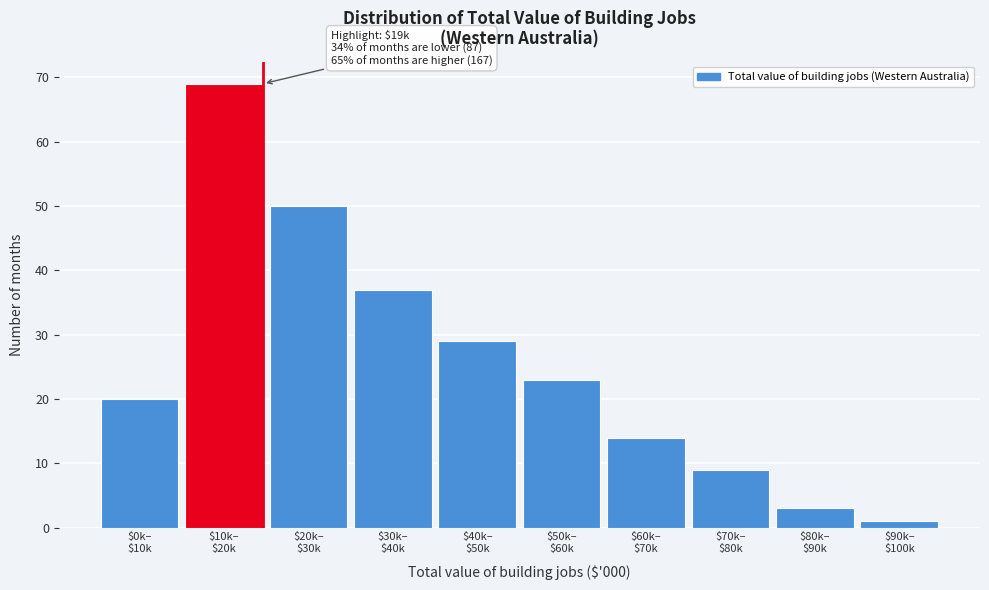

Reading right to left, extract all data points from this chart.

1	3	9	14	23	29	37	50	69	20